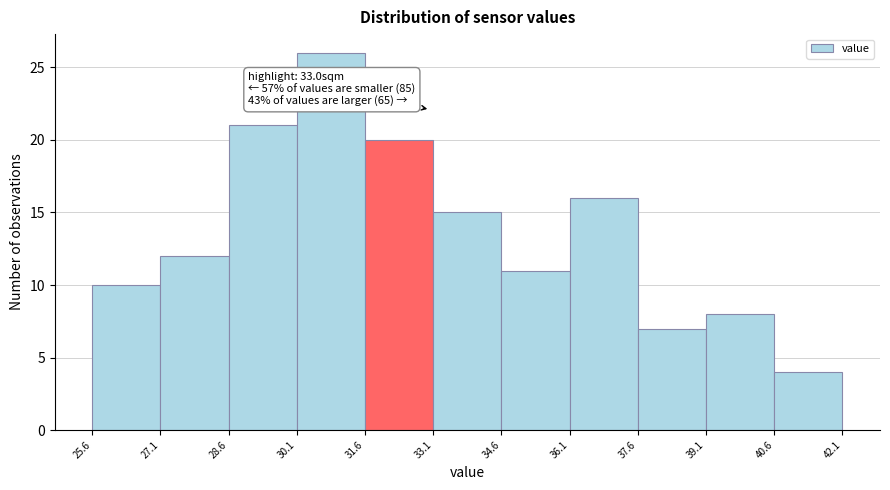

Over which range of the x-axis is the bar tallest?

30.1 to 31.6